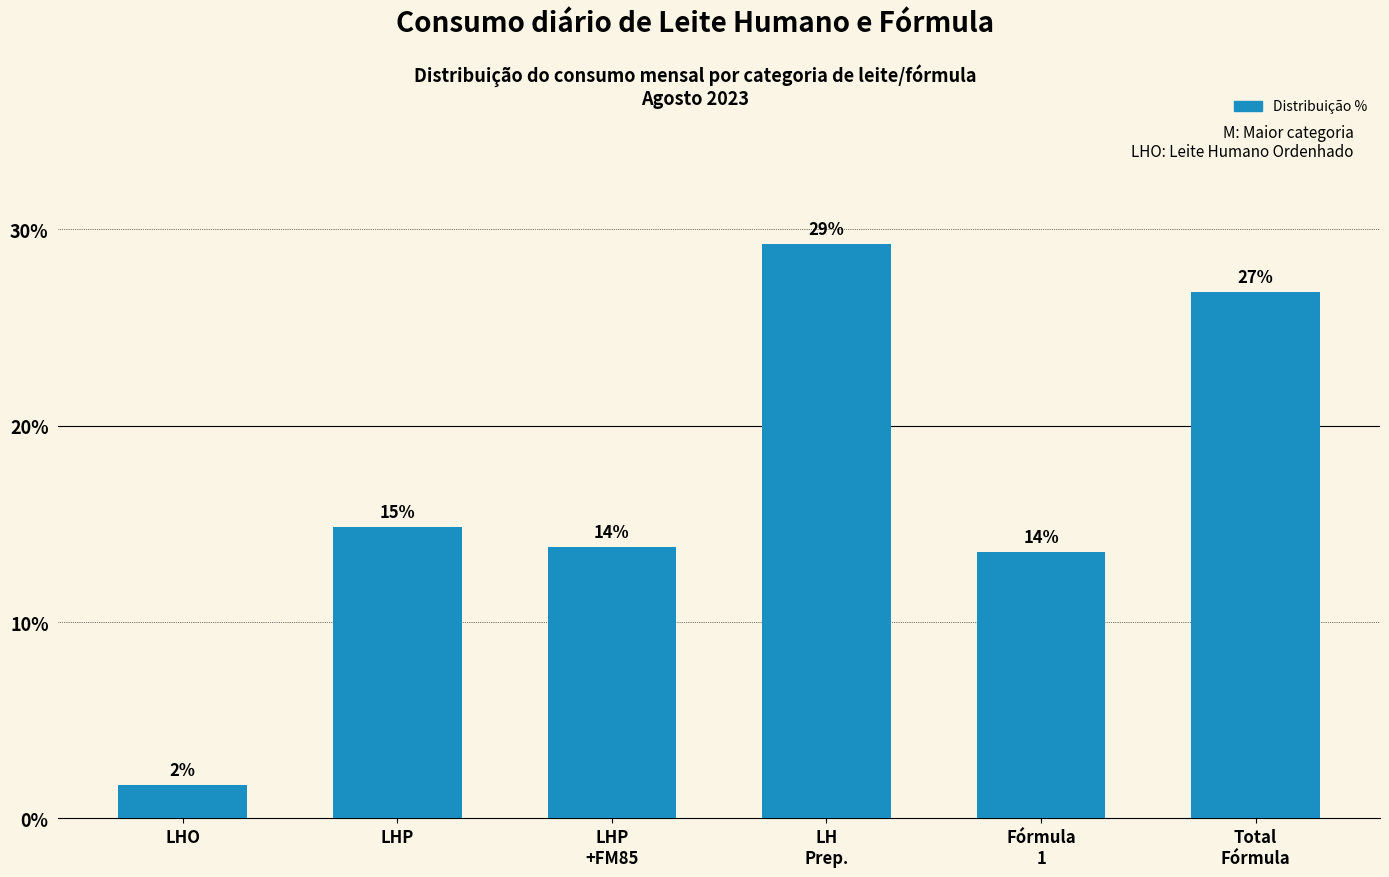

What is the average value?

16.7